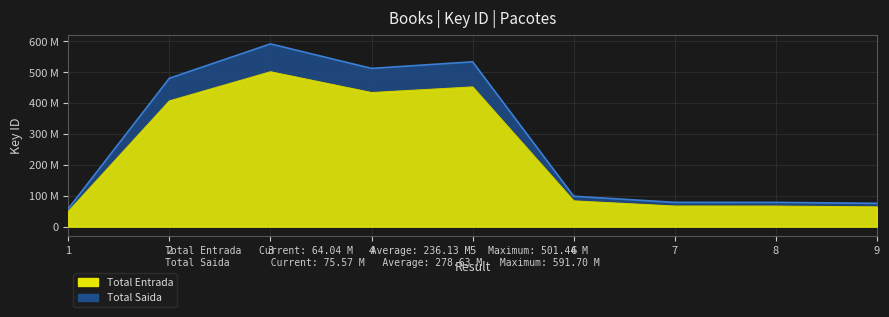

What is the total value across all series at 9?

139610110.3